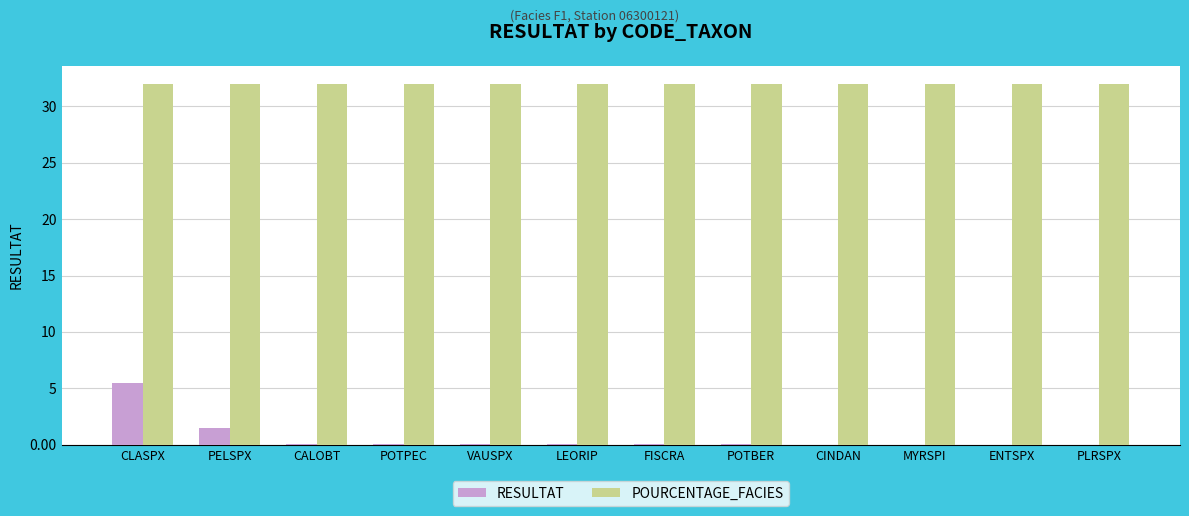

The POURCENTAGE_FACIES series shows 11.2 at PELSPX. True or false?

False